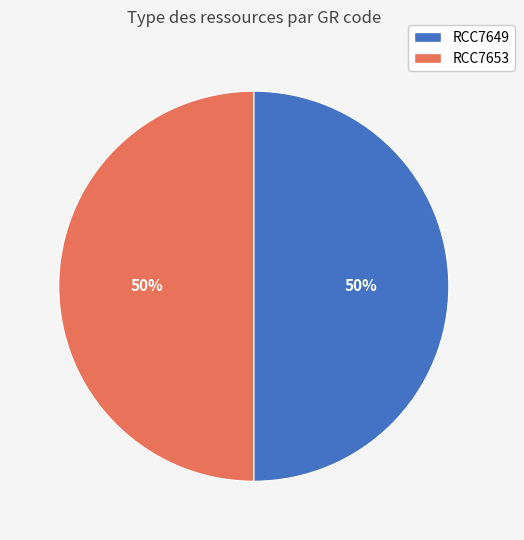

To the nearest percent, what percentage of the pie is RCC7649?

50%